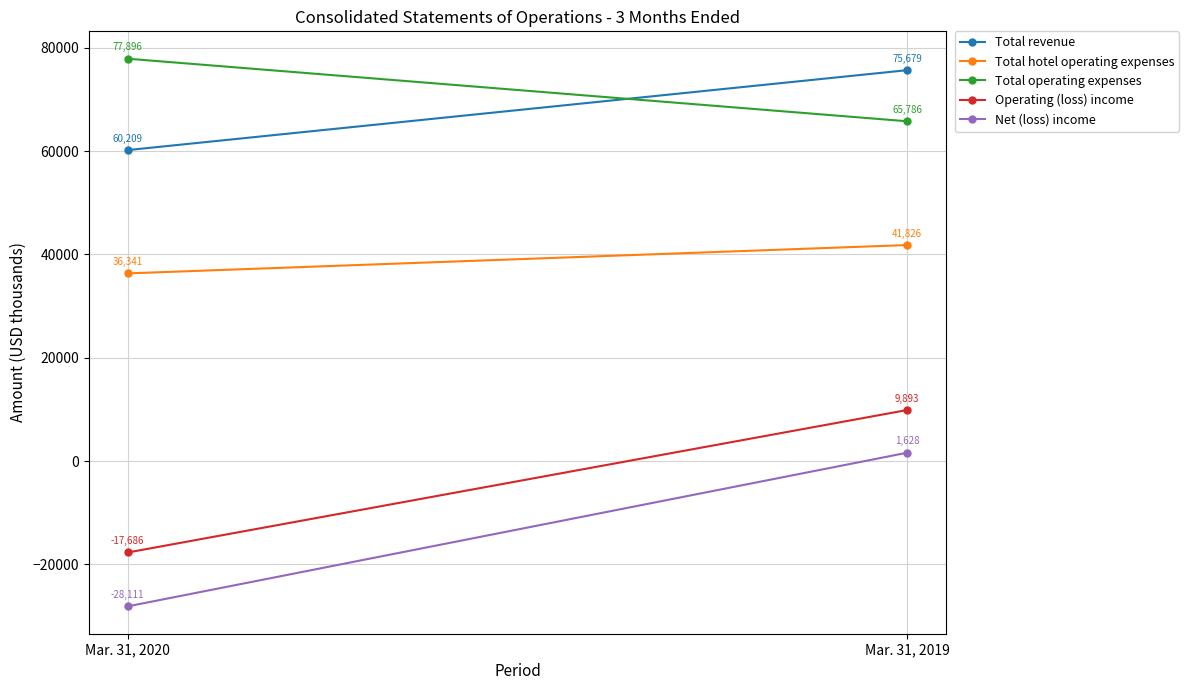

Reading right to left, what are all the values shown in this chart?

Total revenue: 75679	60209
Total hotel operating expenses: 41826	36341
Total operating expenses: 65786	77896
Operating (loss) income: 9893	-17686
Net (loss) income: 1628	-28111